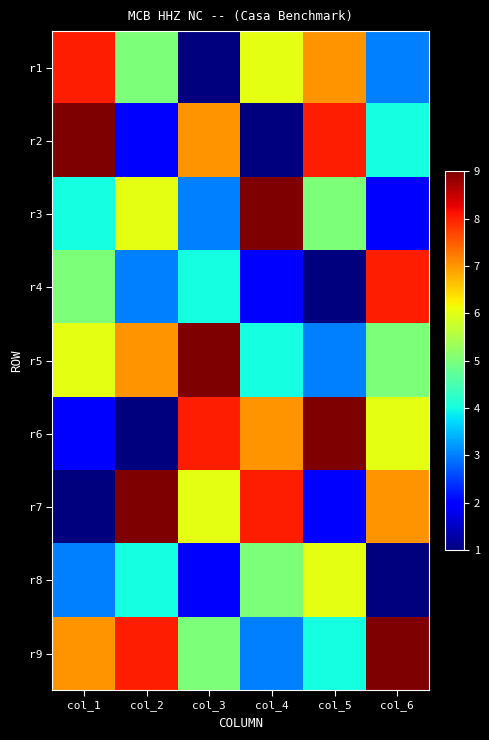

List the series in order of their peak value, highest first.

r2, r3, r5, r6, r7, r9, r1, r4, r8